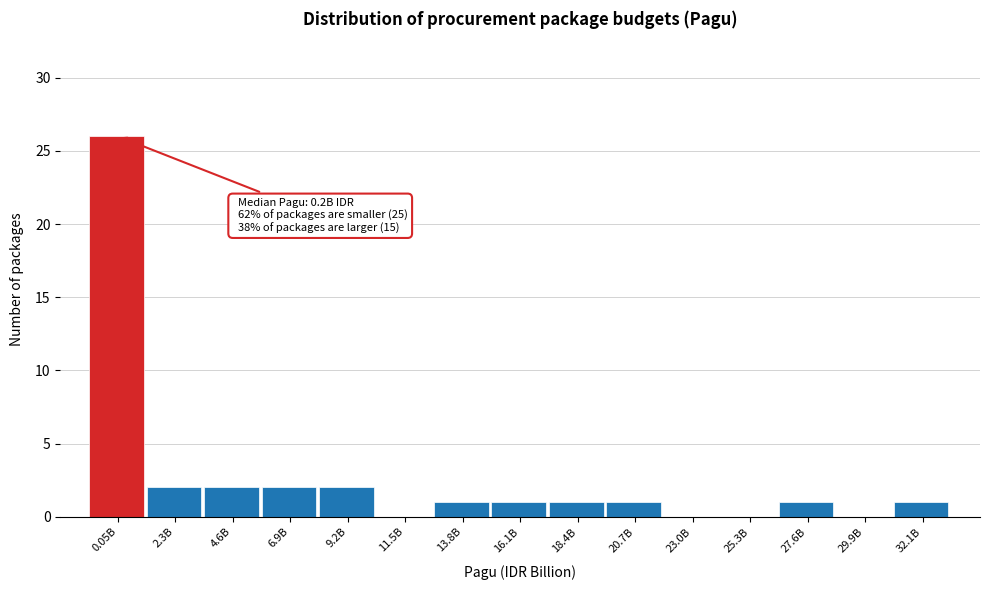

Reading left to right, list all the values displayed in this chart.

0.05B=26	2.3B=2	4.6B=2	6.9B=2	9.2B=2	11.5B=0	13.8B=1	16.1B=1	18.4B=1	20.7B=1	23.0B=0	25.3B=0	27.6B=1	29.9B=0	32.1B=1